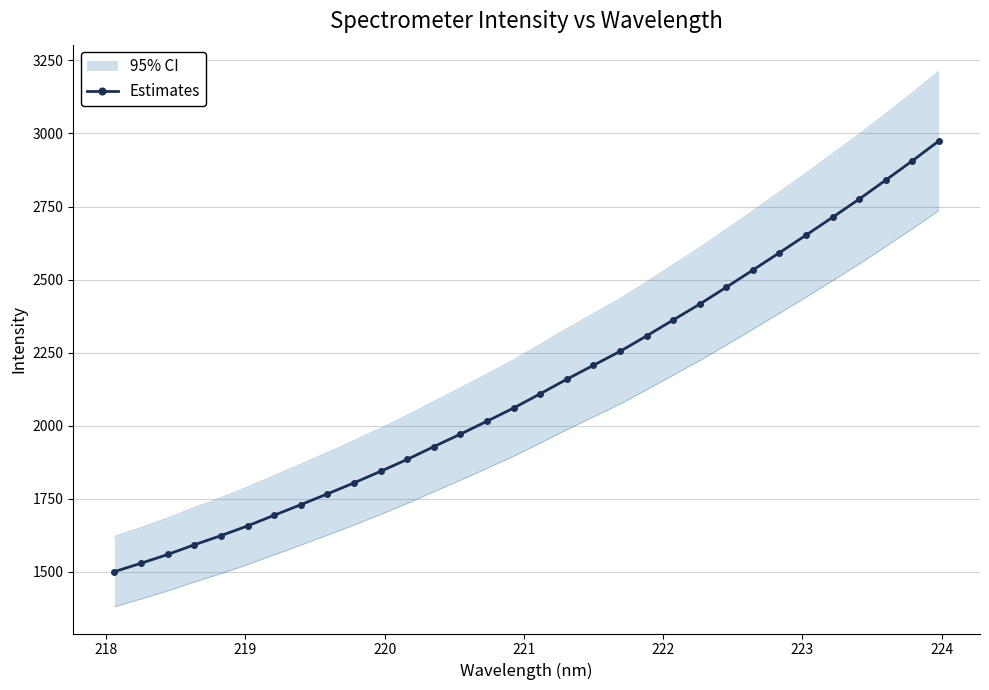

How many data points does each series have?

32